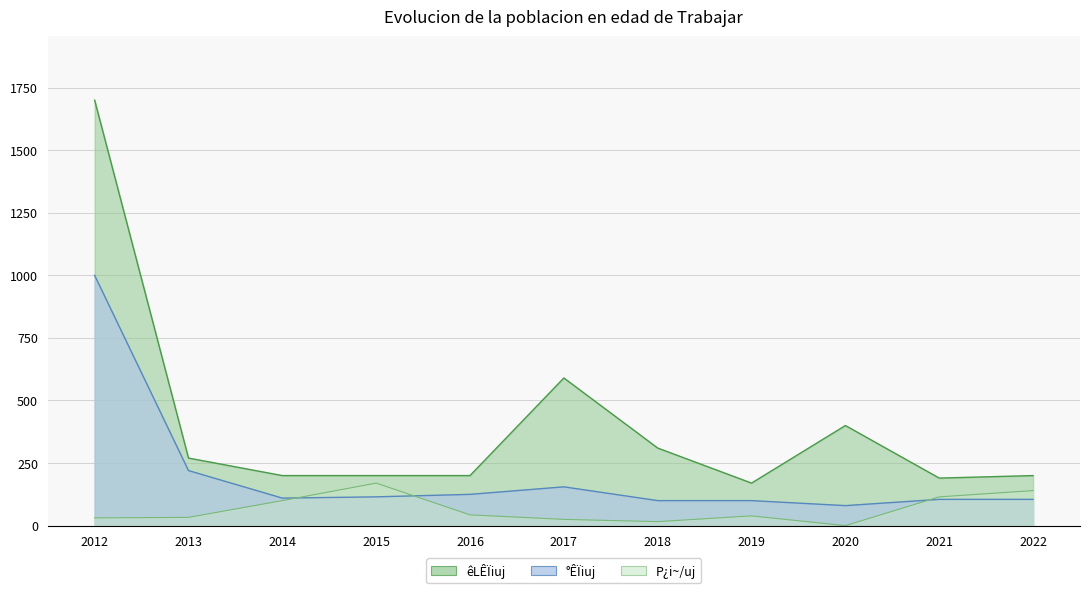

List the series in order of their peak value, highest first.

êLÊÏiuj, °ÊÏiuj, P¿i~/uj